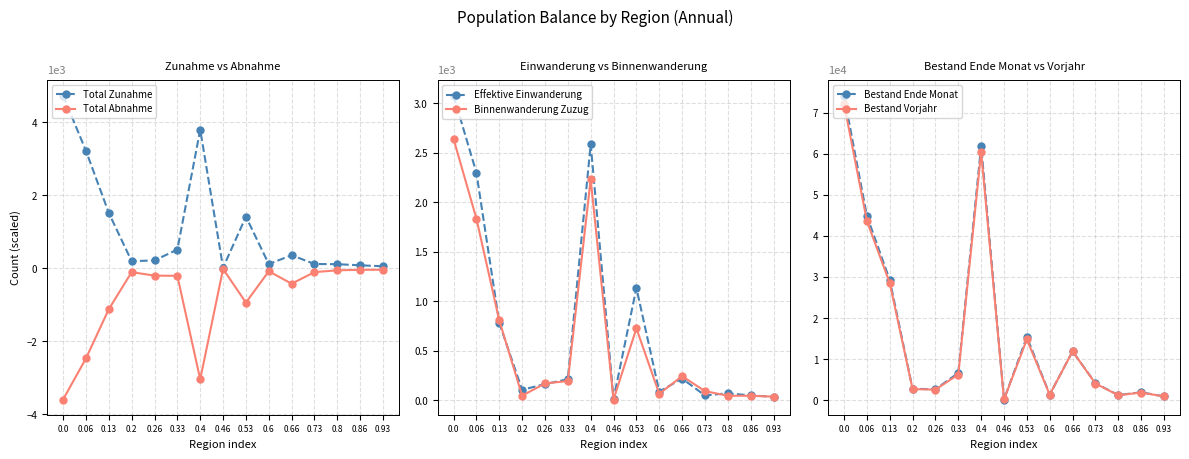

Which series changed the most between 0.8 and 0.86?

Bestand Vorjahr